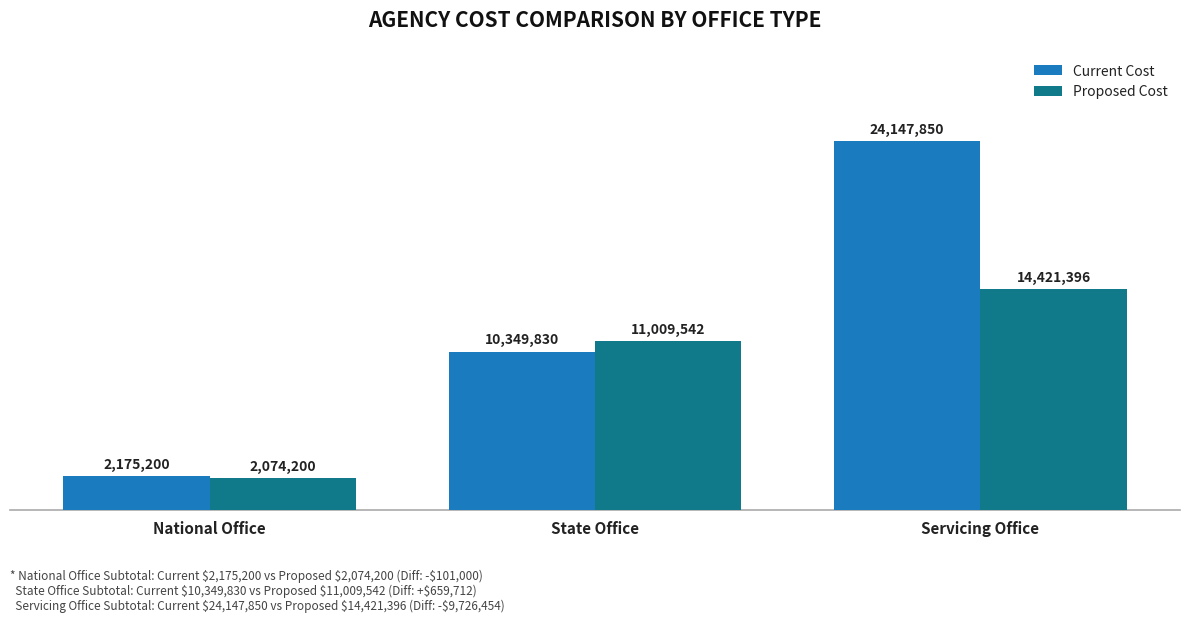

What are all the series names shown in the legend?

Current Cost, Proposed Cost